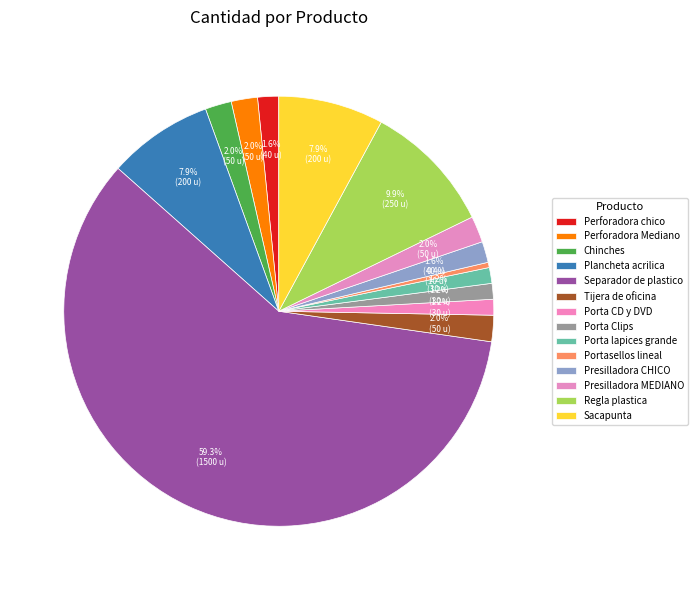

Count the number of slices in the pie.

14